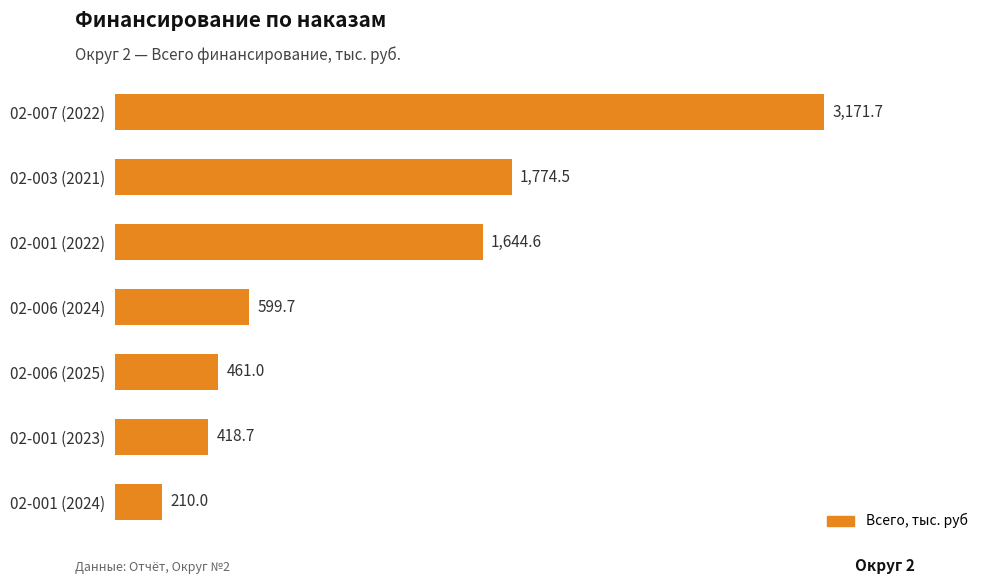

Reading top to bottom, extract all data points from this chart.

02-007 (2022)=3171.7	02-003 (2021)=1774.5	02-001 (2022)=1644.6	02-006 (2024)=599.7	02-006 (2025)=461.0	02-001 (2023)=418.7	02-001 (2024)=210.0